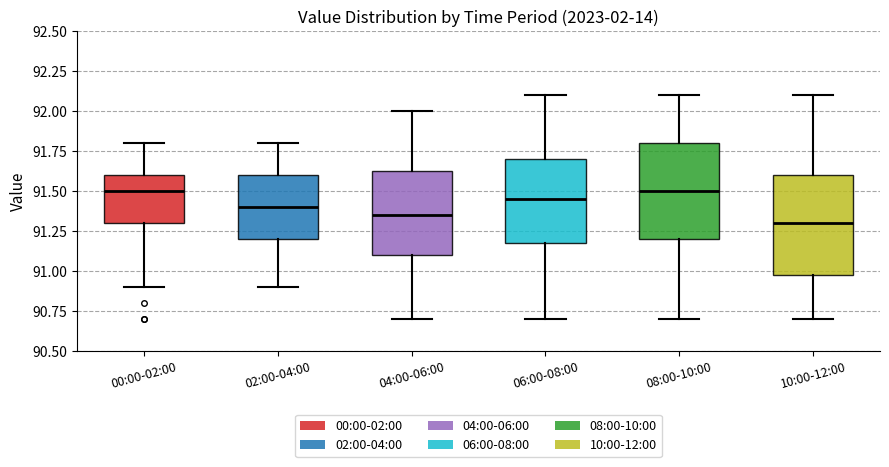

Reading left to right, read every box against the y-axis: the position of its median line, the range the box covers, and the ends of its whiskers. The values are not printed on the chart, so give them approximately, as read against the axis.

00:00-02:00: median 91.50, box 91.30 to 91.60, whiskers 90.90 to 91.80
02:00-04:00: median 91.40, box 91.20 to 91.60, whiskers 90.90 to 91.80
04:00-06:00: median 91.35, box 91.10 to 91.65, whiskers 90.70 to 92.00
06:00-08:00: median 91.45, box 91.20 to 91.70, whiskers 90.70 to 92.10
08:00-10:00: median 91.50, box 91.20 to 91.80, whiskers 90.70 to 92.10
10:00-12:00: median 91.30, box 91.00 to 91.60, whiskers 90.70 to 92.10